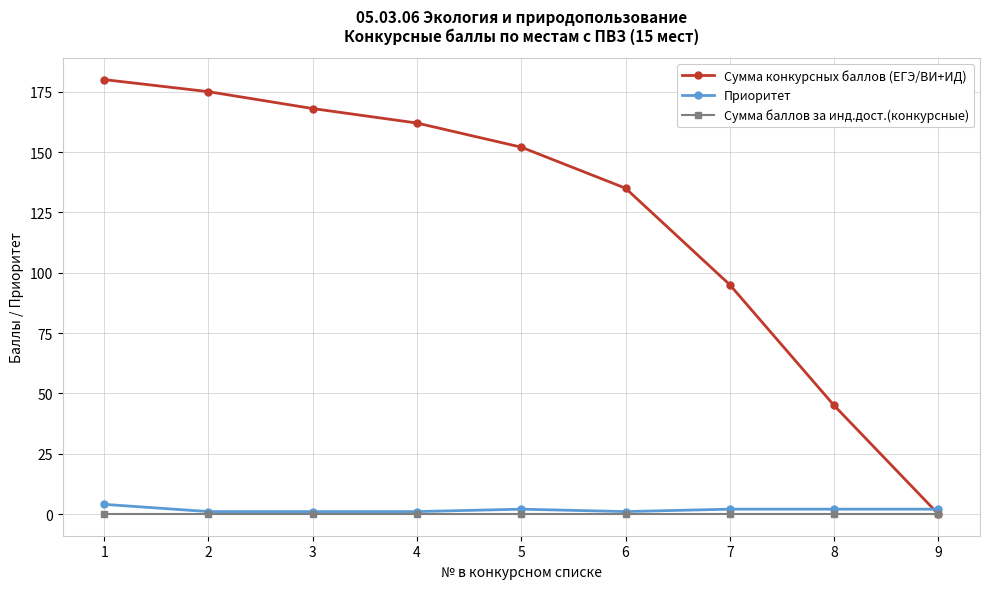

True or false: Приоритет and Сумма конкурсных баллов (ЕГЭ/ВИ+ИД) intersect in this chart.

True